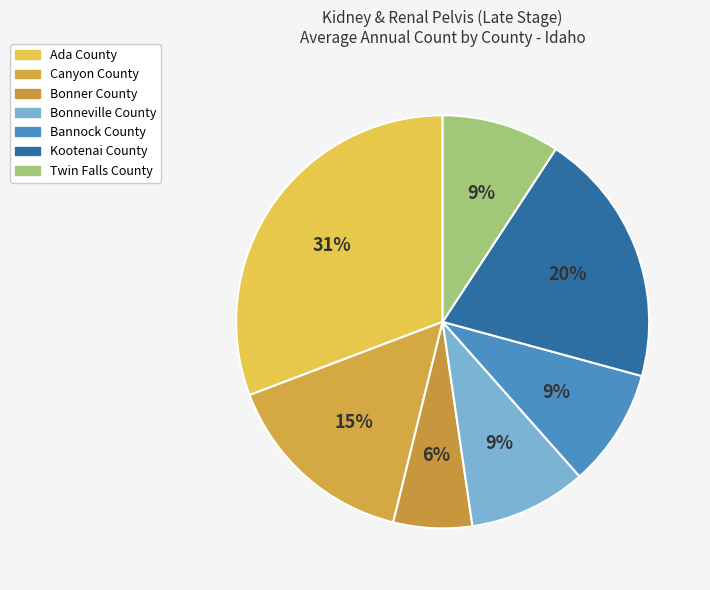

Count the number of slices in the pie.

7